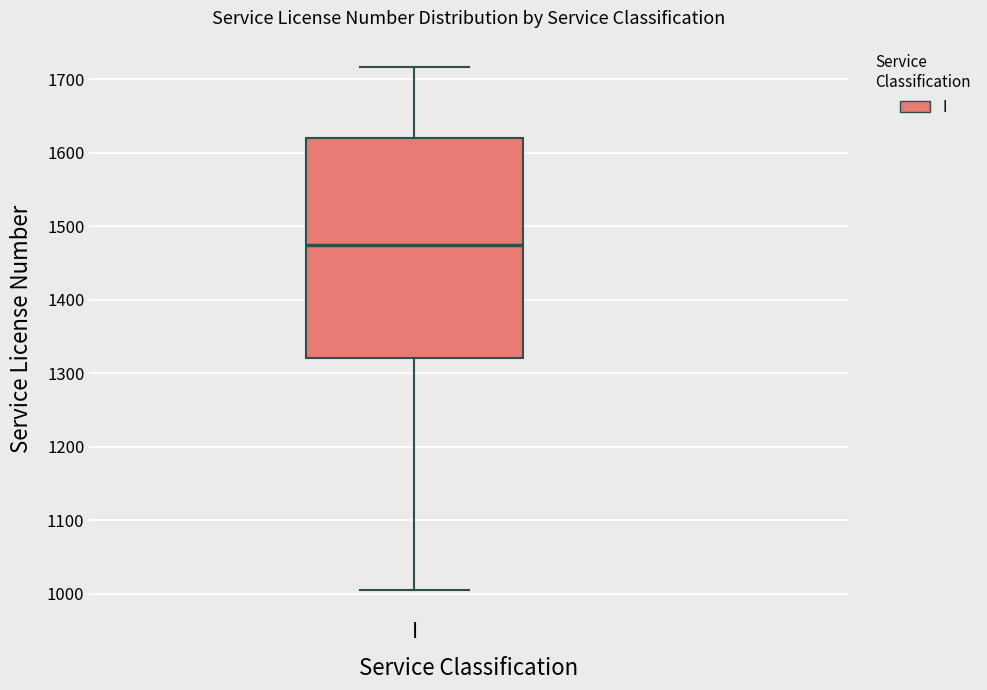

Transcribe this box plot: give where the median line is, the range the box spans, and where the two whiskers end, as read against the y-axis. The values are not printed on the chart, so give them approximately, as read against the axis.

median 1470, box 1320 to 1620, whiskers 1010 to 1720